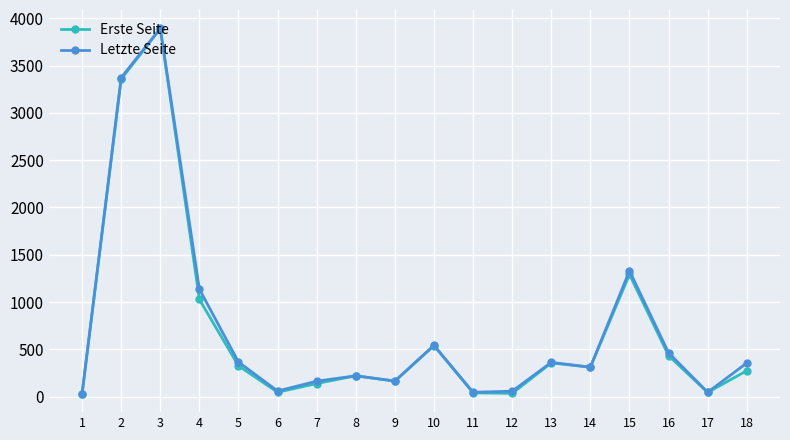

At which category is the sum across all series the highest?

3